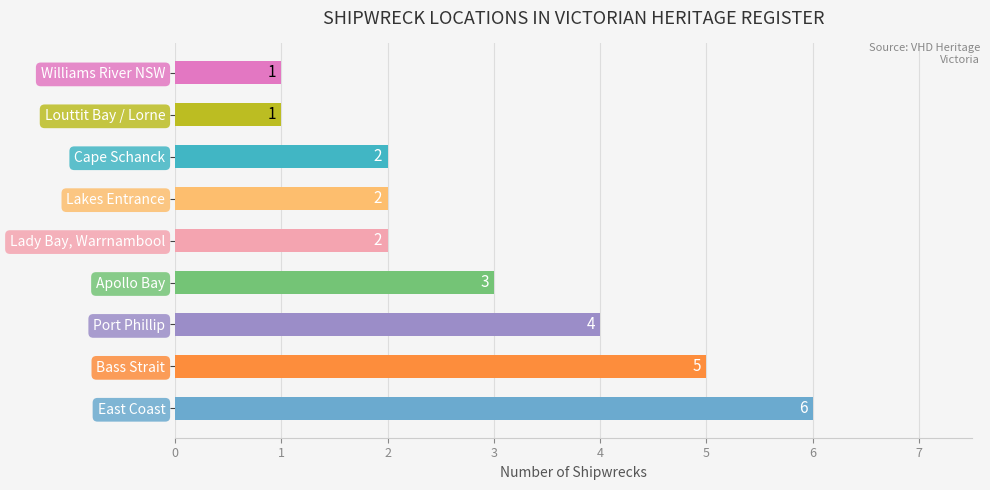

Is it true that the value at Lakes Entrance is 1?

False